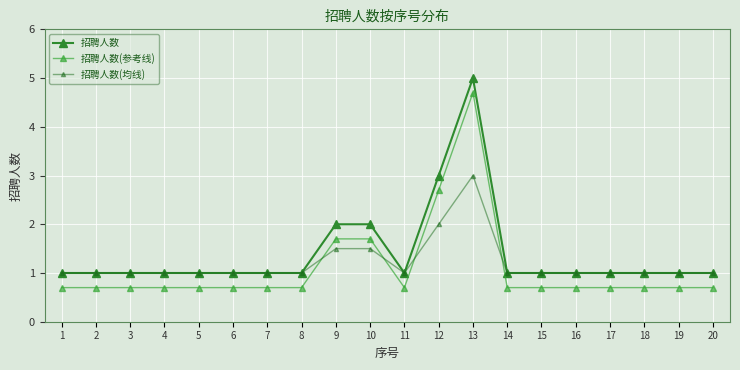

At which category does 招聘人数(参考线) reach its first local valley?

11